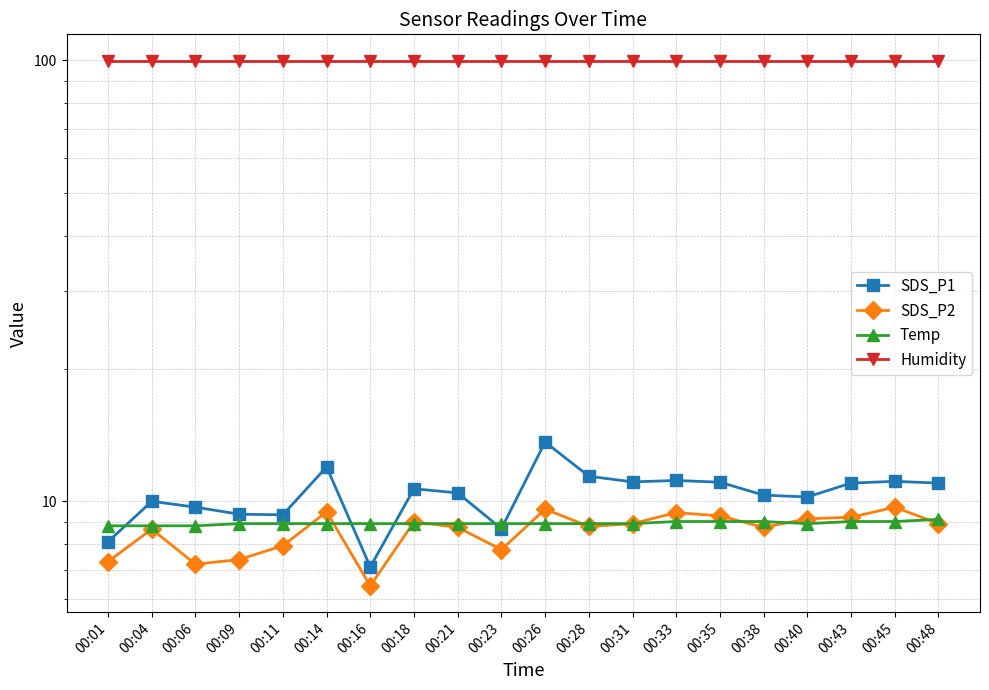

Which series has the largest range (max minus min)?

SDS_P1